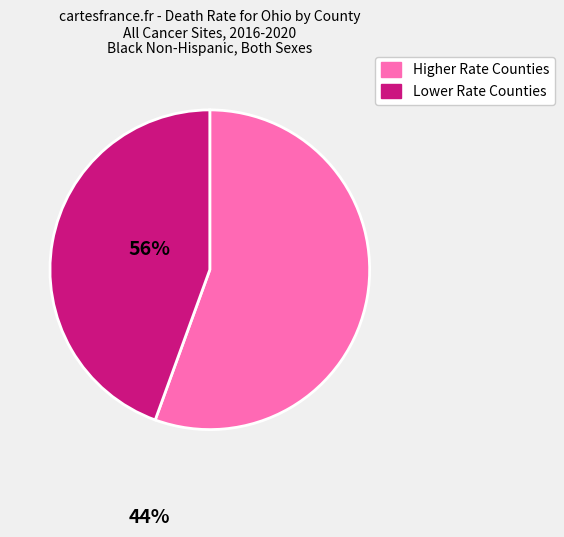

Rank the categories by value from lowest to highest.

Lower Rate Counties, Higher Rate Counties